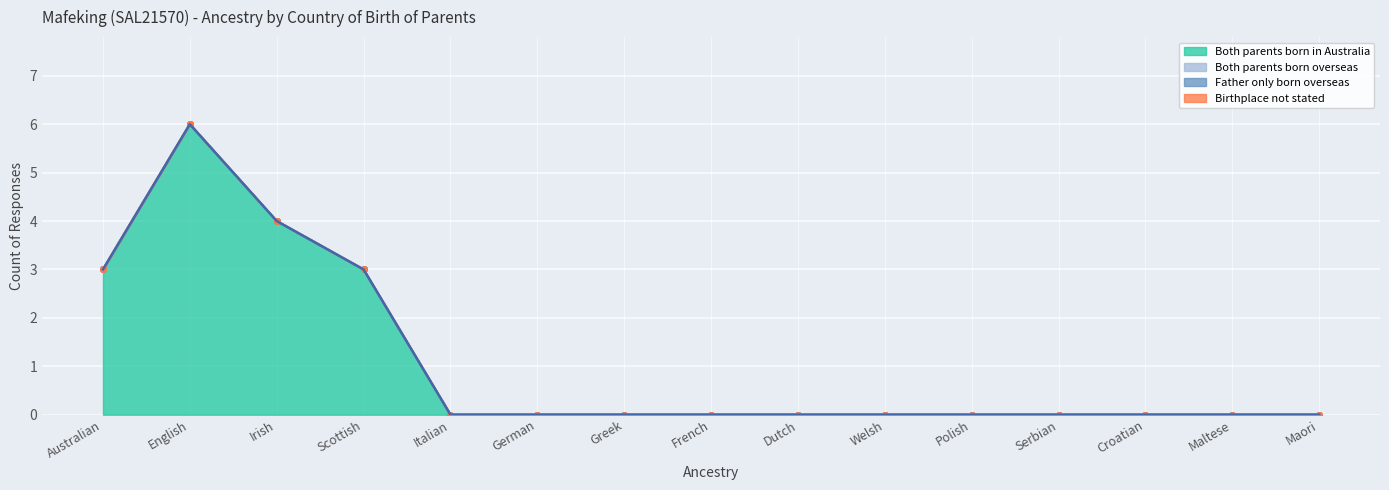

True or false: Both parents born overseas and Birthplace not stated cross at least once.

False